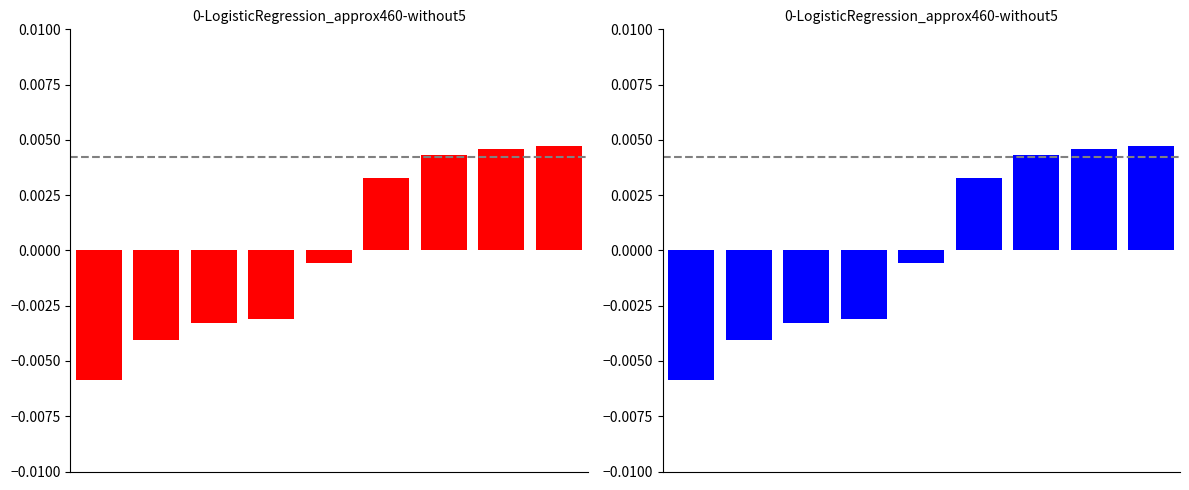

Between 3 and 4, which is larger?

4